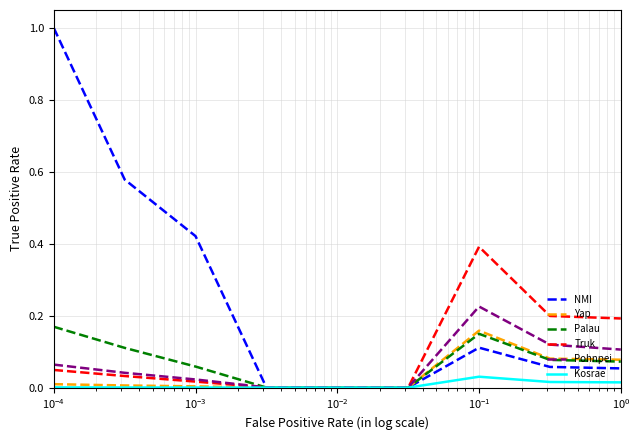

Which series has the largest total across all categories?

NMI